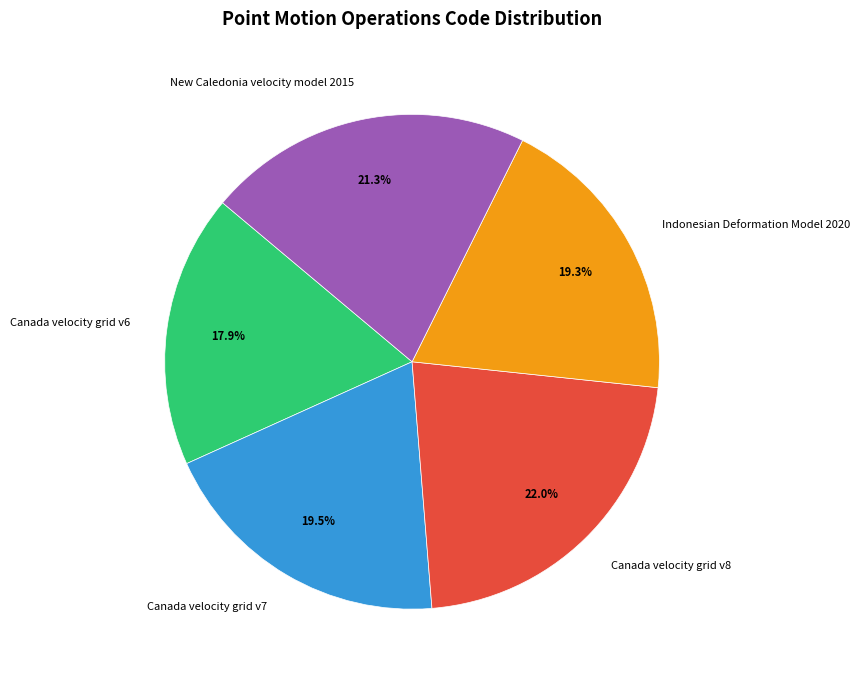

Which slice is the smallest?

Canada velocity grid v6